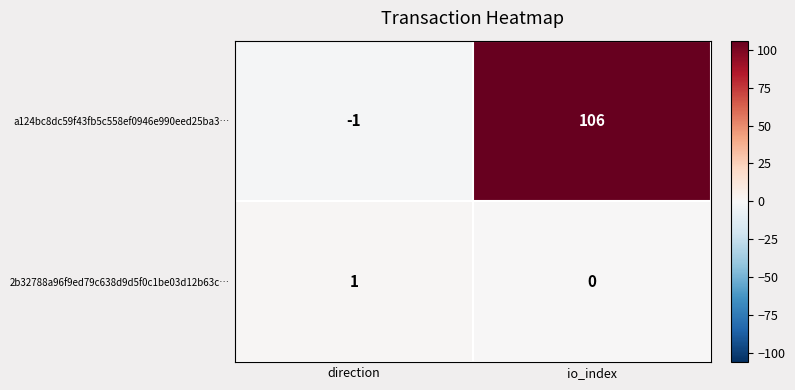

Which category has the lowest value in the 2b32788a96f9ed79c638d9d5f0c1be03d12b63c… series?

io_index